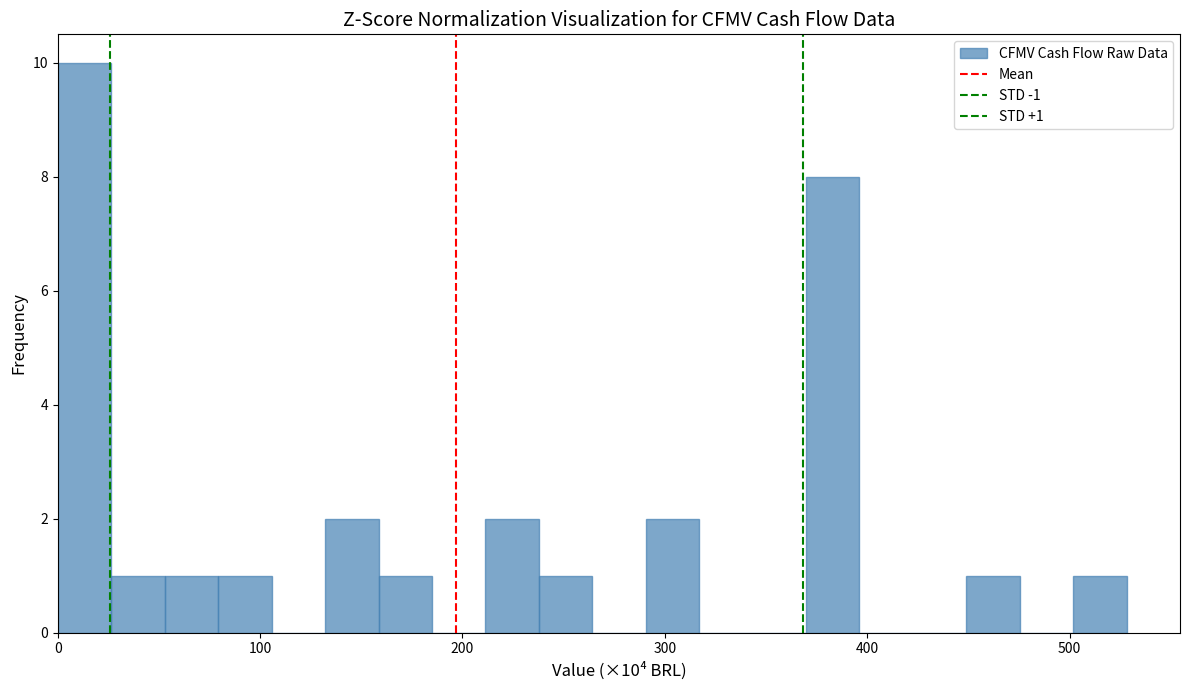

Around what value on the x-axis is the tallest bar? Give the approximate position of its centre, as read against the axis.

10